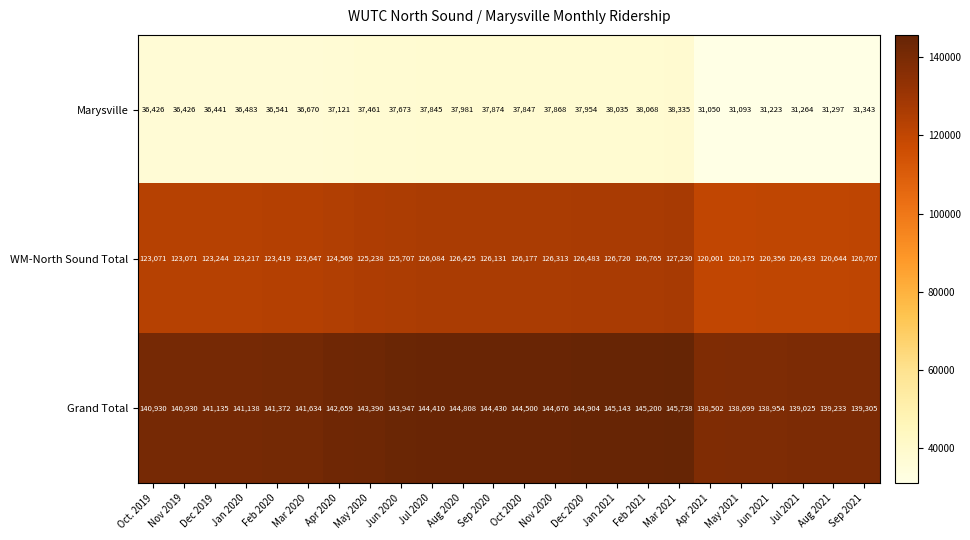

What is the difference between the highest and lowest values at Apr 2021?

107452